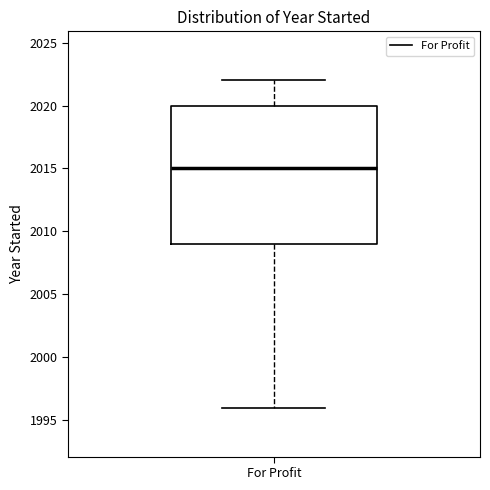

Where is the upper edge of the box for For Profit on the y-axis? The values are not printed on the chart, so give them approximately, as read against the axis.

2020